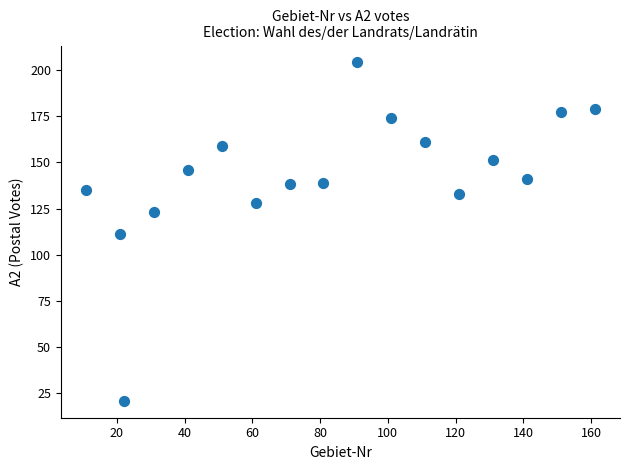

What is the range of Y values (max minus min)?

183